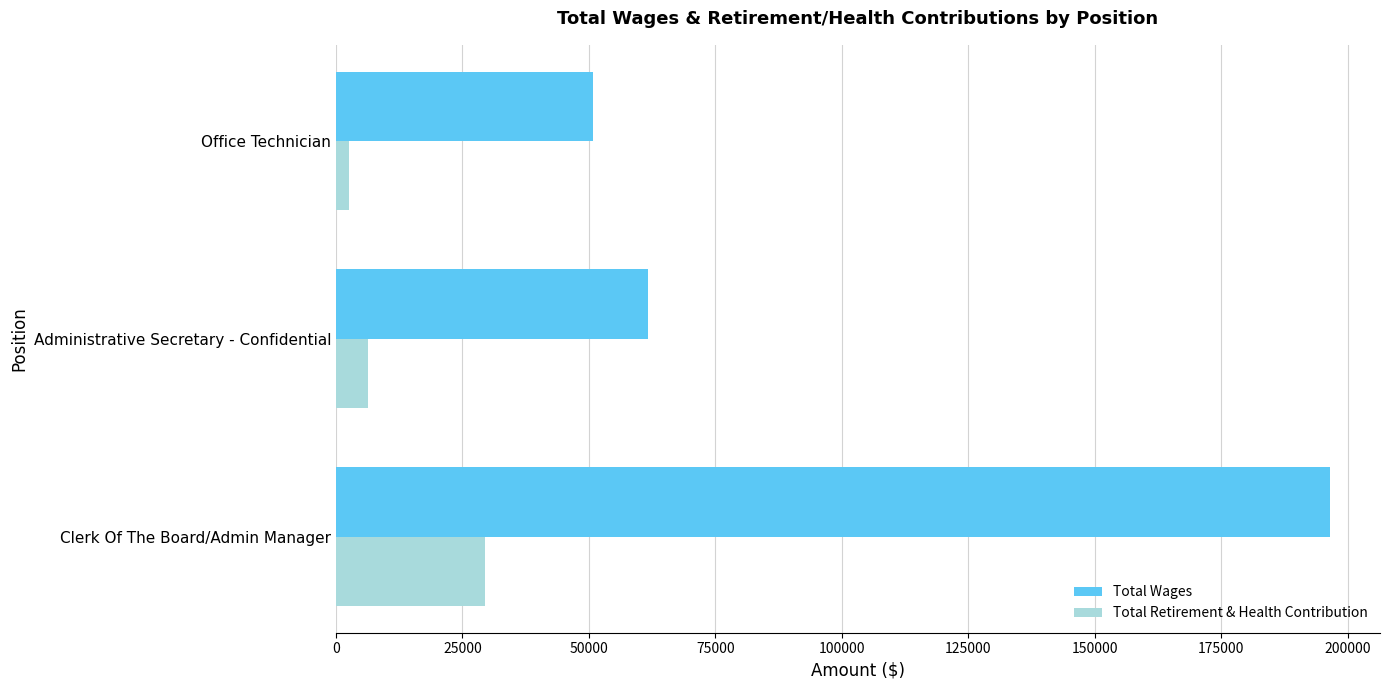

What is the spread (max minus min) of values at Clerk Of The Board/Admin Manager?

167011